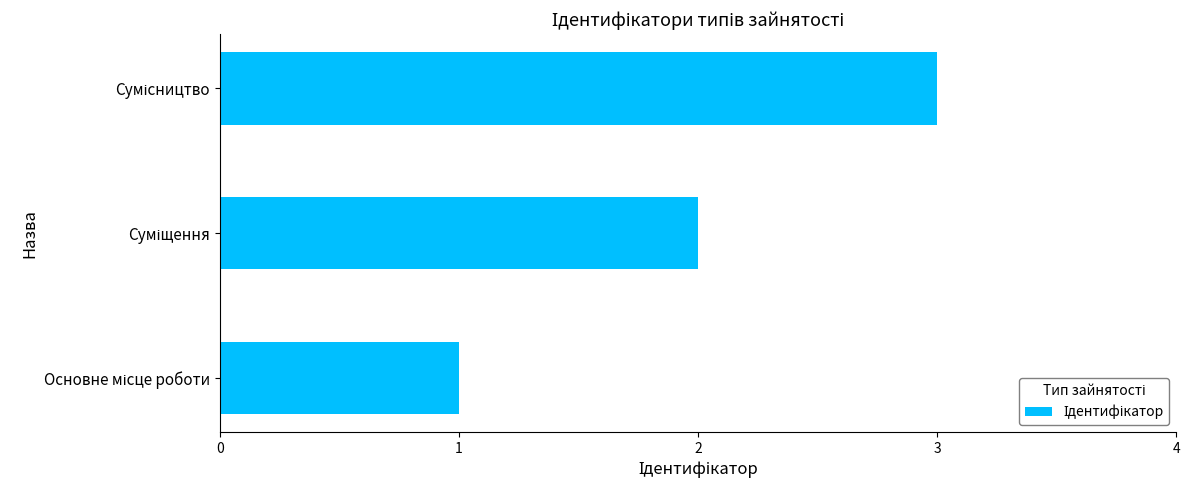

How many values are below 2?

1